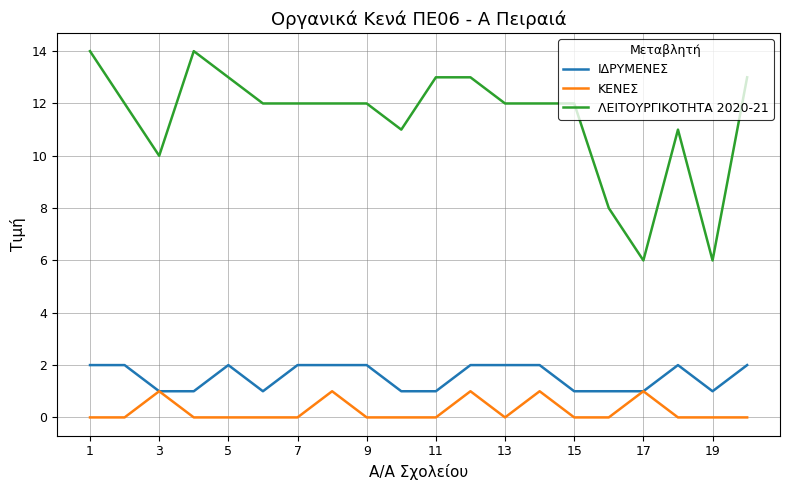

List the series in order of their peak value, highest first.

ΛΕΙΤΟΥΡΓΙΚΟΤΗΤΑ 2020-21, ΙΔΡΥΜΕΝΕΣ, ΚΕΝΕΣ